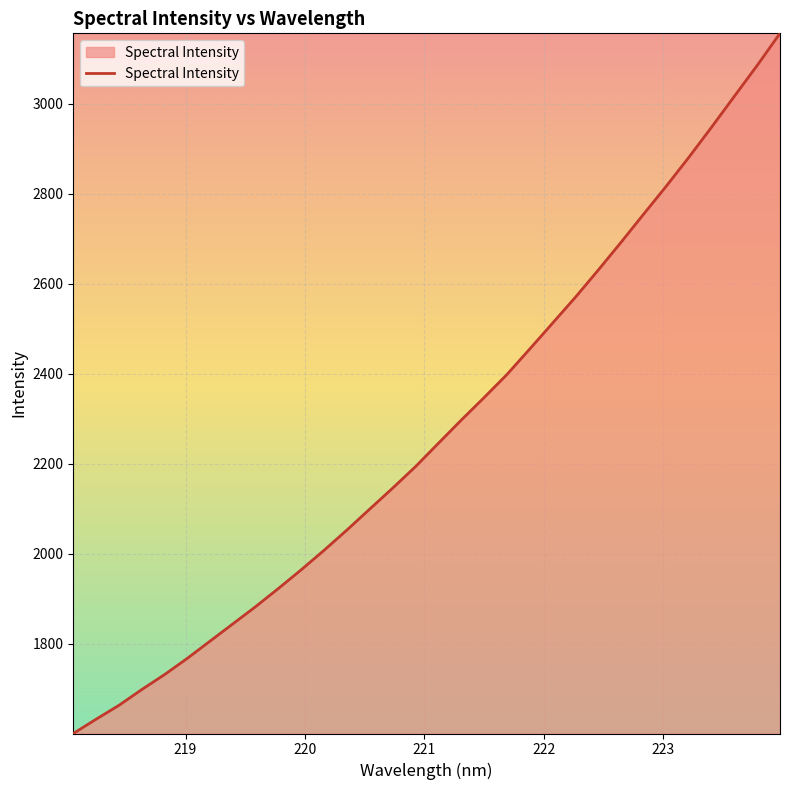

What is the smallest value displayed?

1601.2